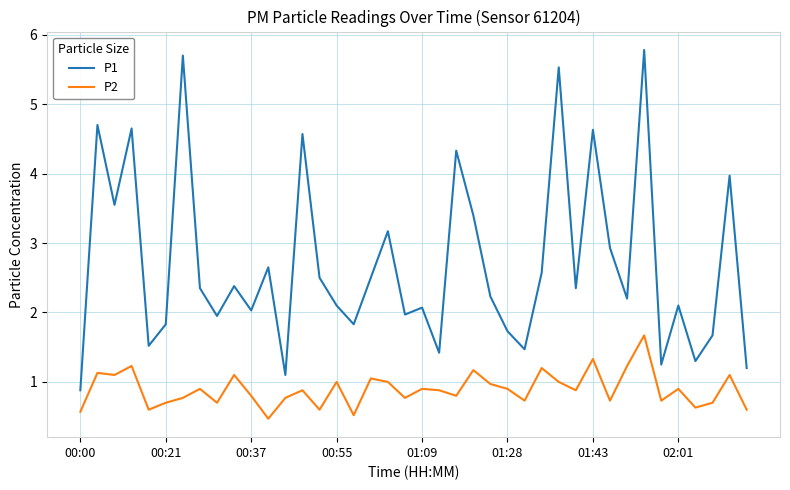

How many lines are shown in the chart?

2